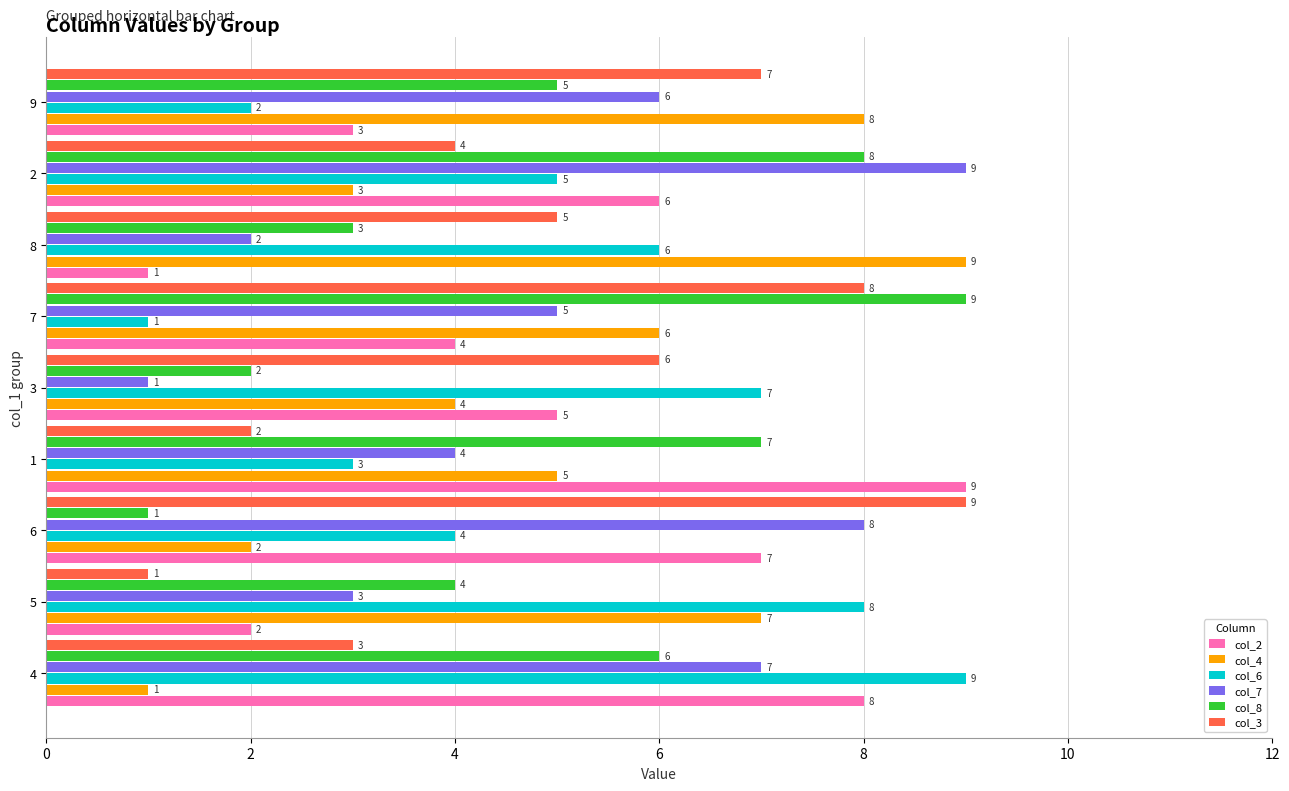

What is the maximum value shown in the chart?

9